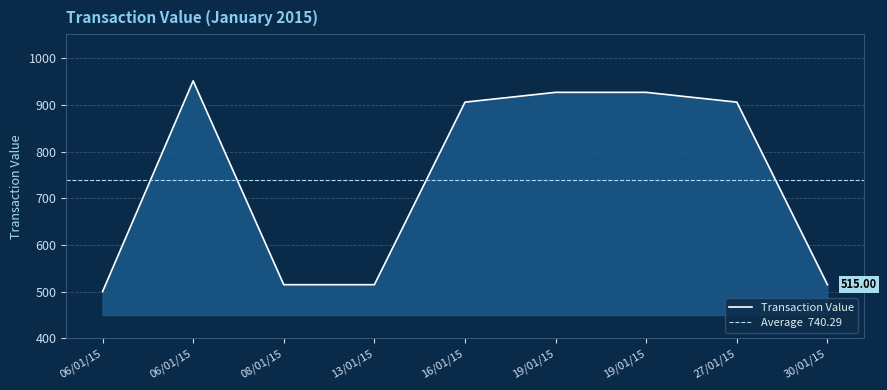

Does the chart have visible grid lines?

Yes